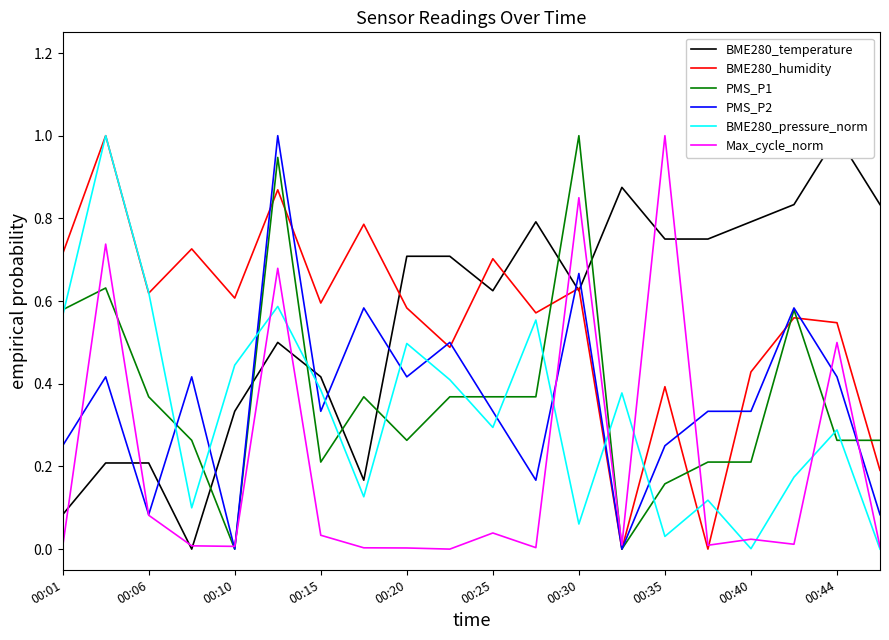

What is the value of the BME280_pressure_norm point at the 9th from the left?

0.5